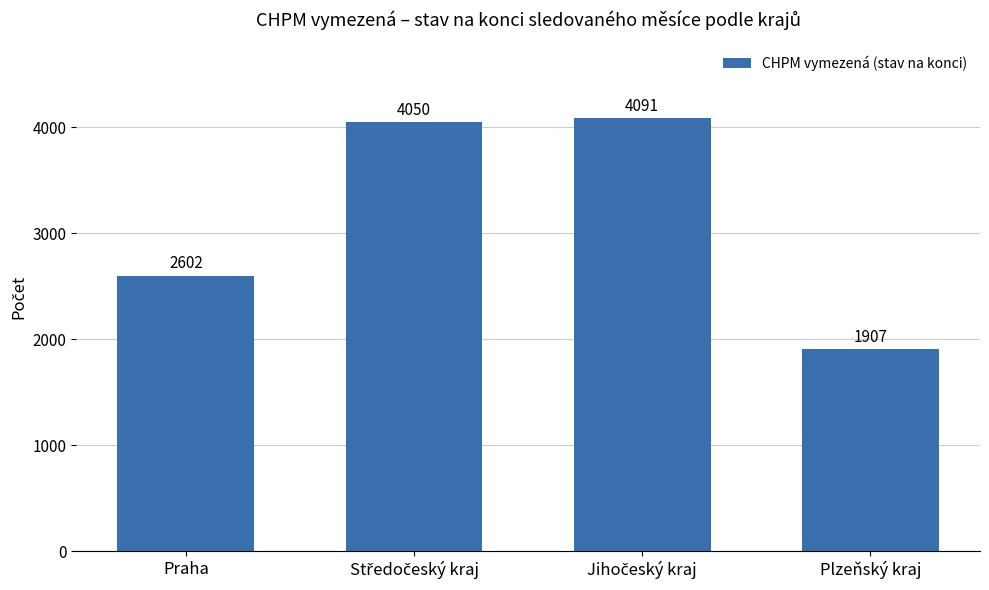

What is the label of the 1st bar from the right?

Plzeňský kraj